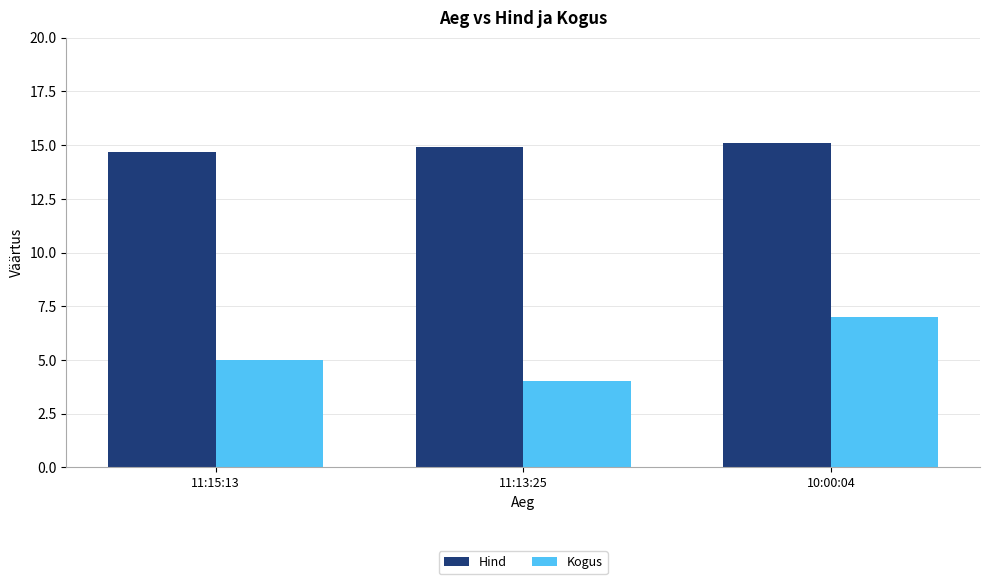

The Hind series shows 14.9 at 11:13:25. True or false?

True